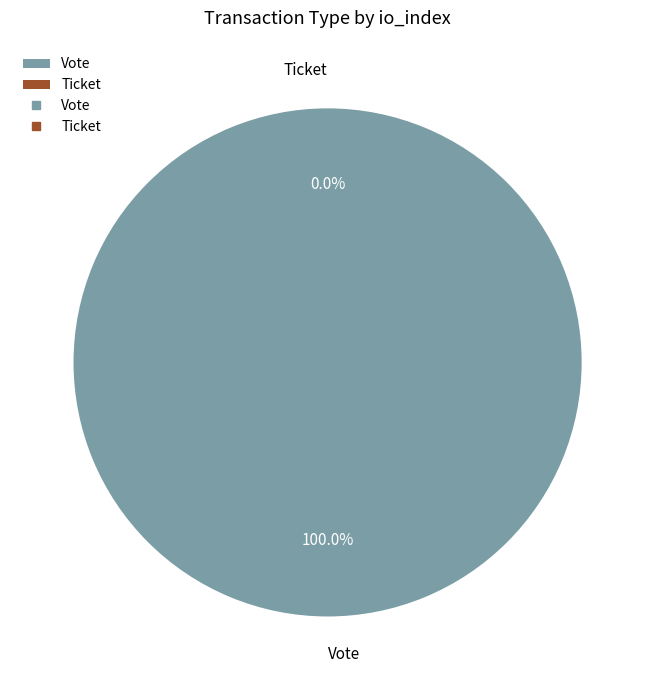

How many segments does this pie chart have?

2